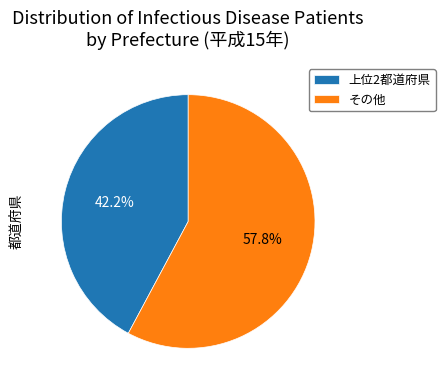

Which slice is the smallest?

上位2都道府県